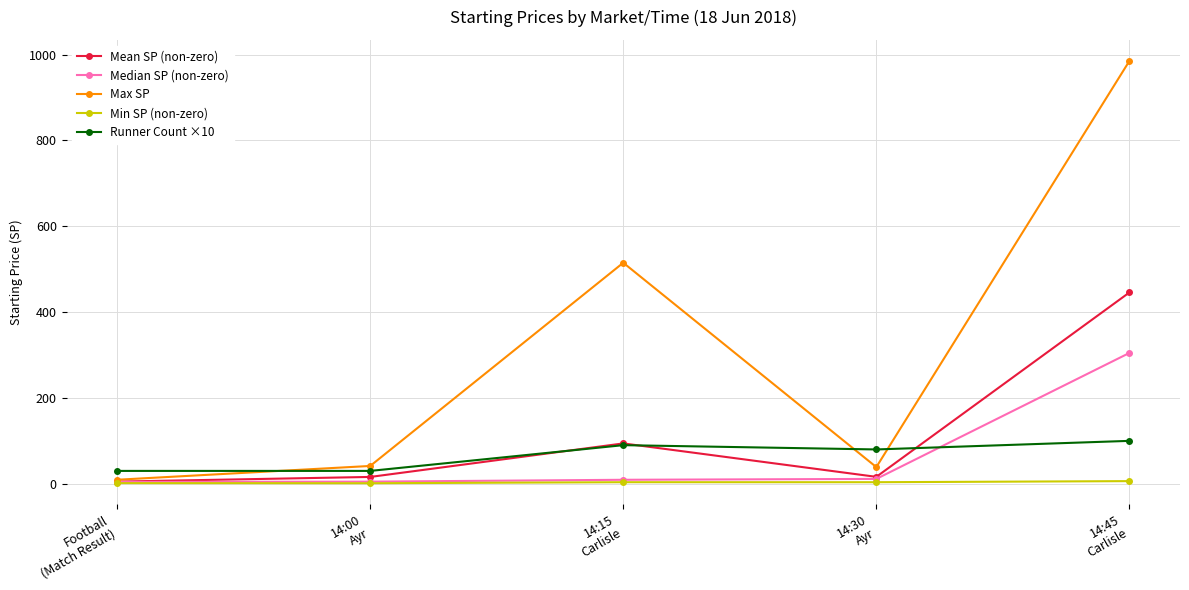

What is the sum of all Max SP values?

1589.9